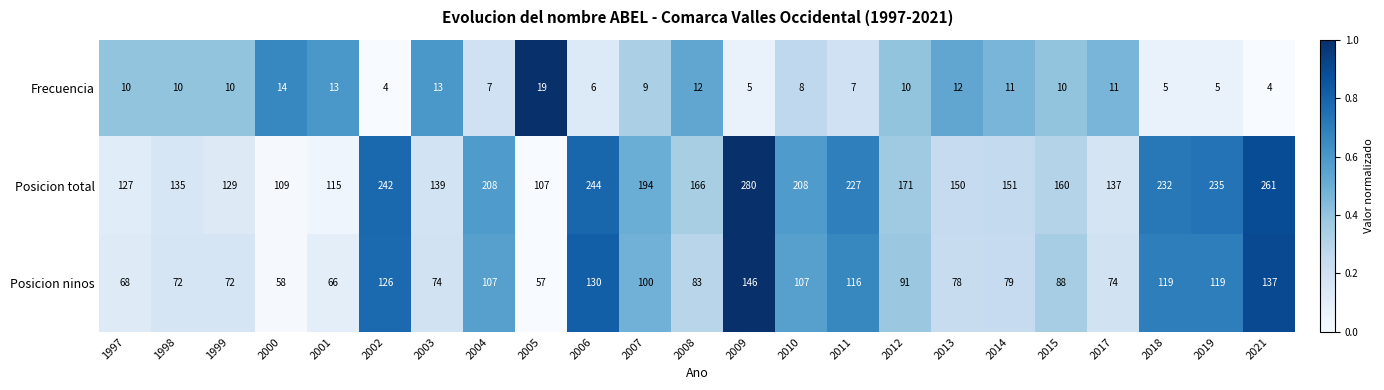

List the series in order of their peak value, lowest first.

Frecuencia, Posicion ninos, Posicion total